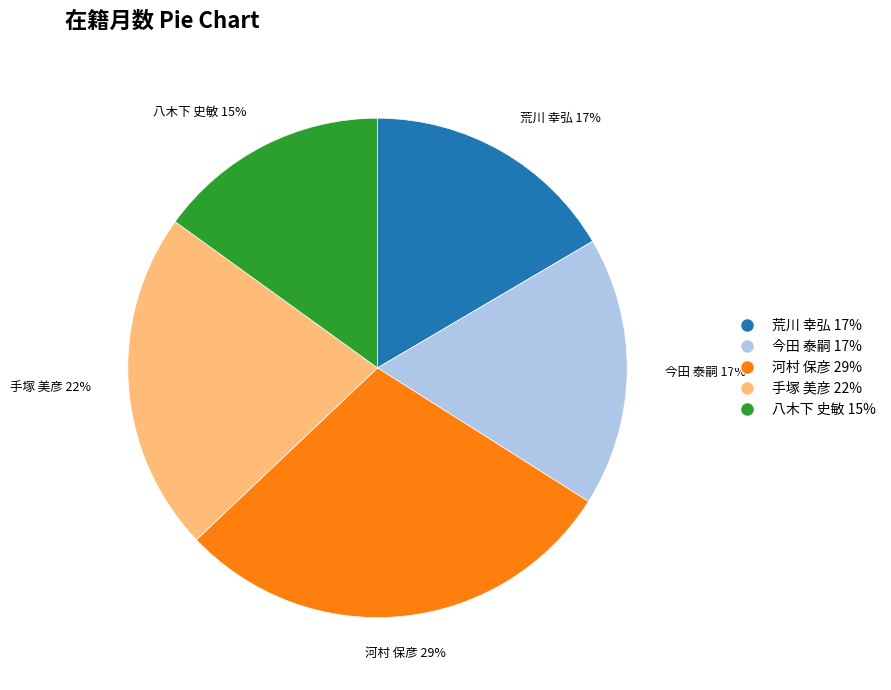

Does 八木下 史敏 represent more than half of the total?

No